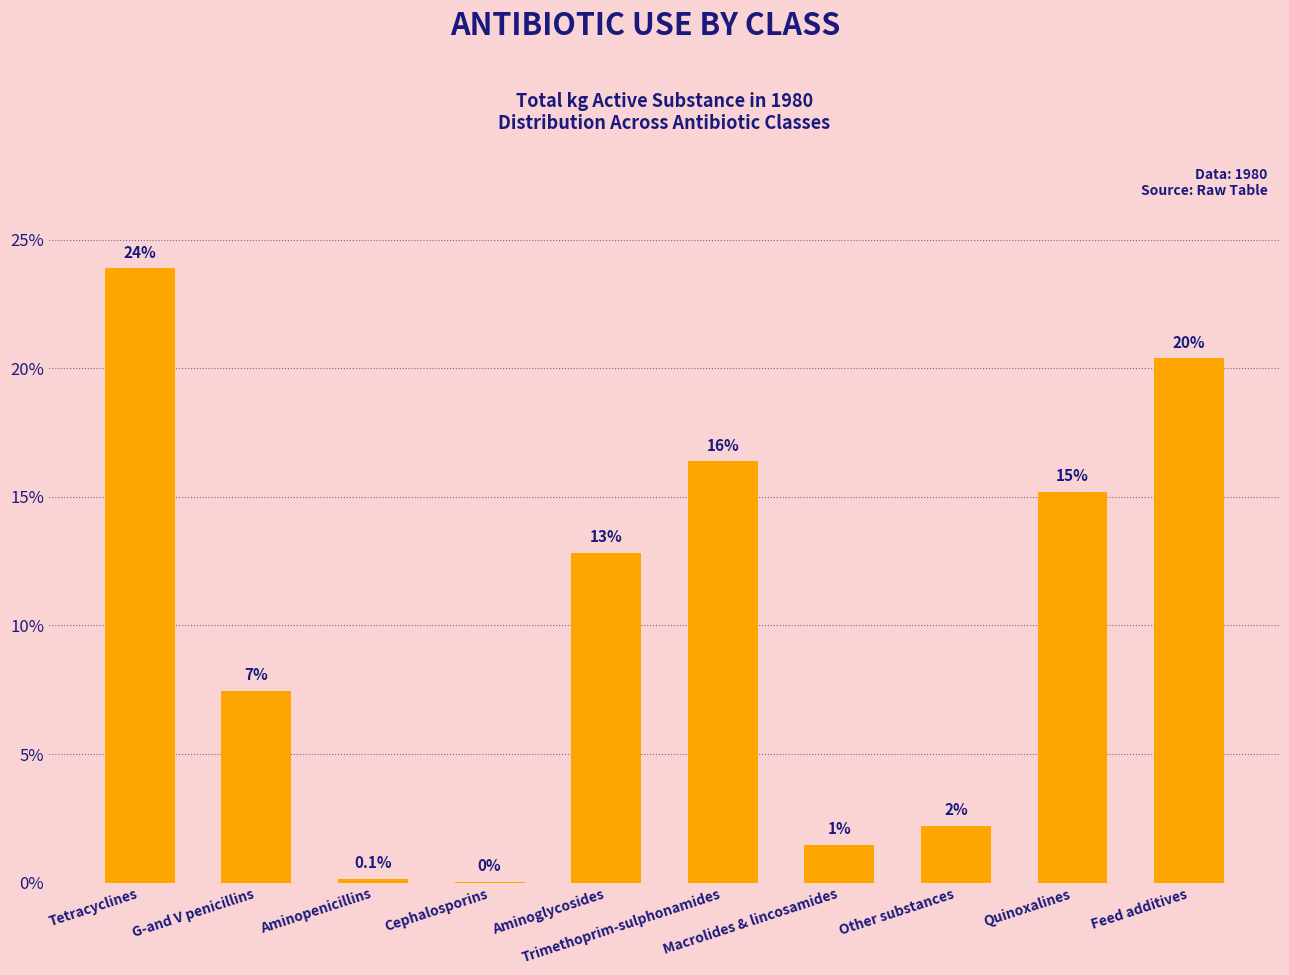

What is the sum of all values?

100.0